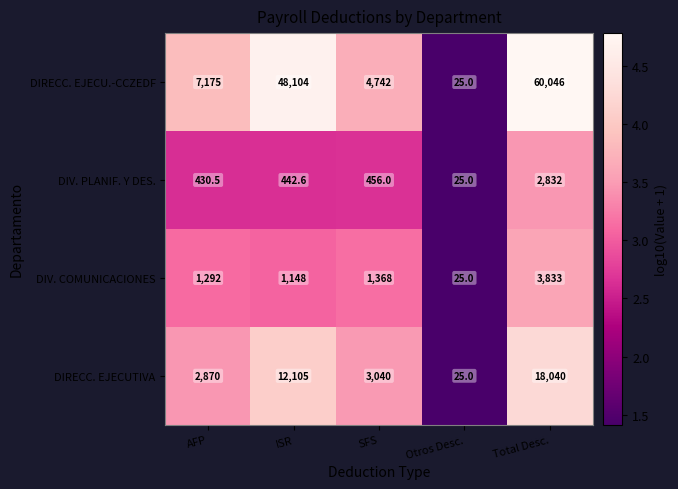

Reading right to left, list all the values displayed in this chart.

DIRECC. EJECU.-CCZEDF: 60046.0	25.0	4742.0	48104.0	7175.0
DIV. PLANIF. Y DES.: 2832.0	25.0	456.0	442.6	430.5
DIV. COMUNICACIONES: 3833.0	25.0	1368.0	1148.0	1292.0
DIRECC. EJECUTIVA: 18040.0	25.0	3040.0	12105.0	2870.0